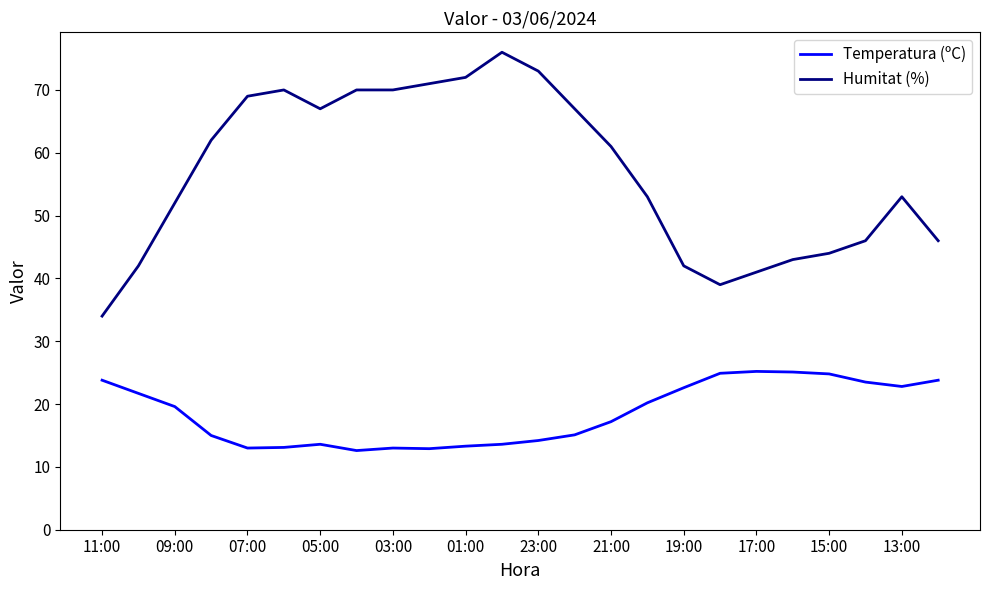

What is the minimum value shown in the chart?

12.6